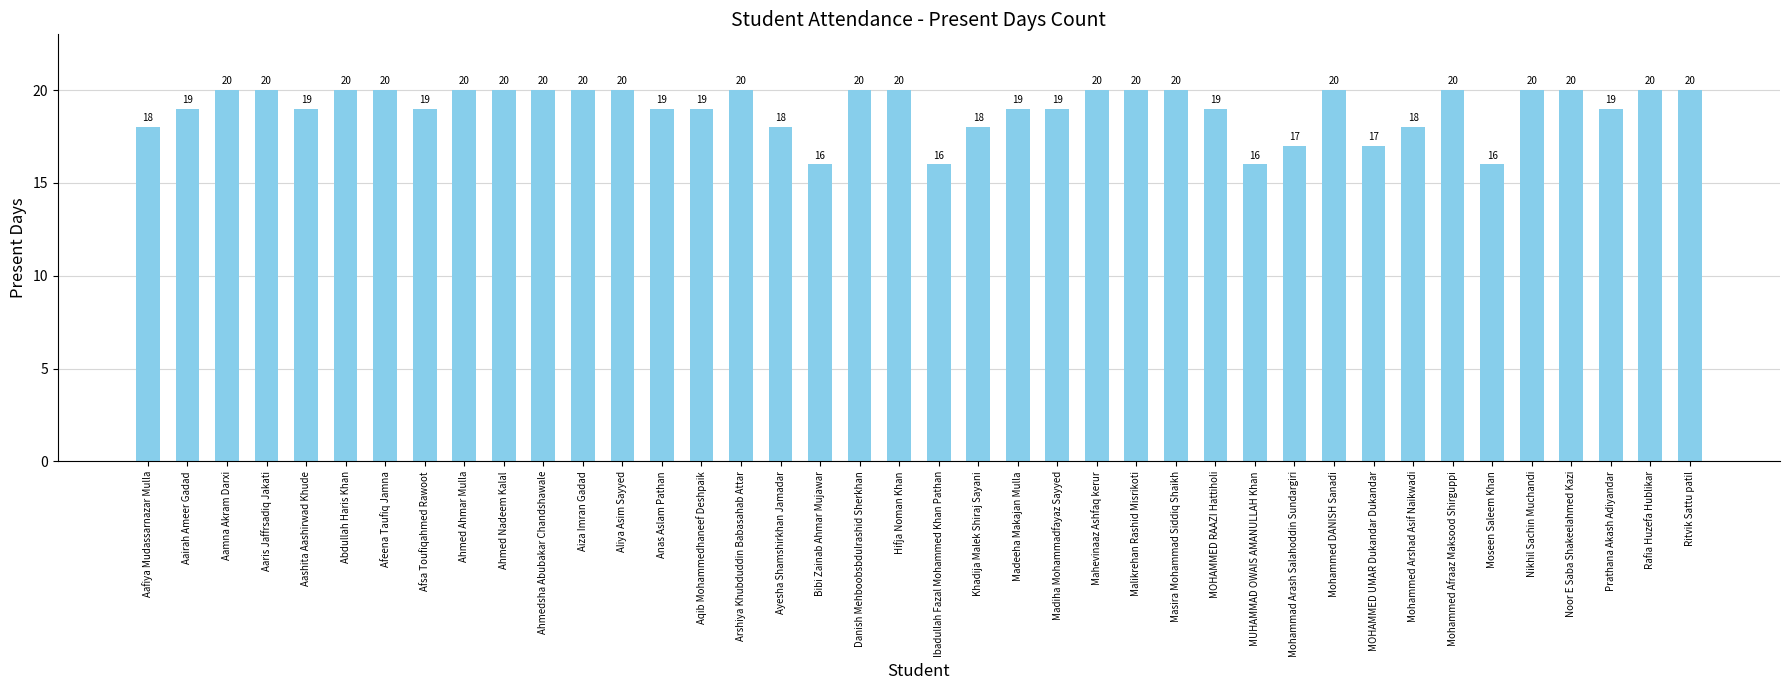

Does the chart contain any negative values?

No